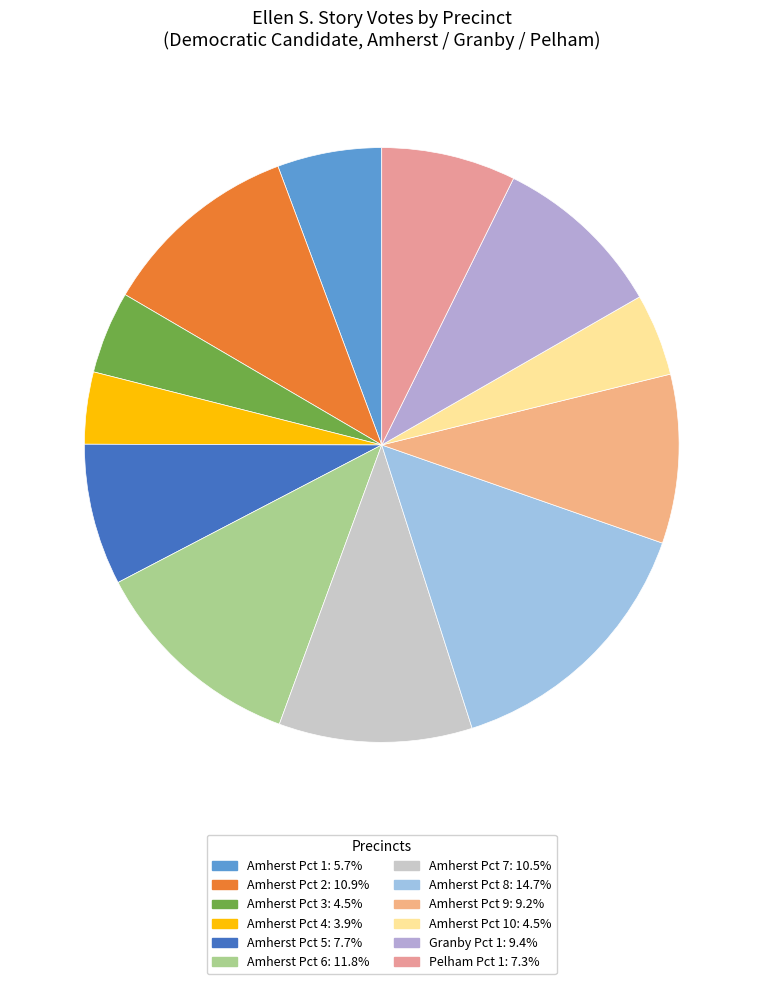

Is there a majority slice in this chart?

No